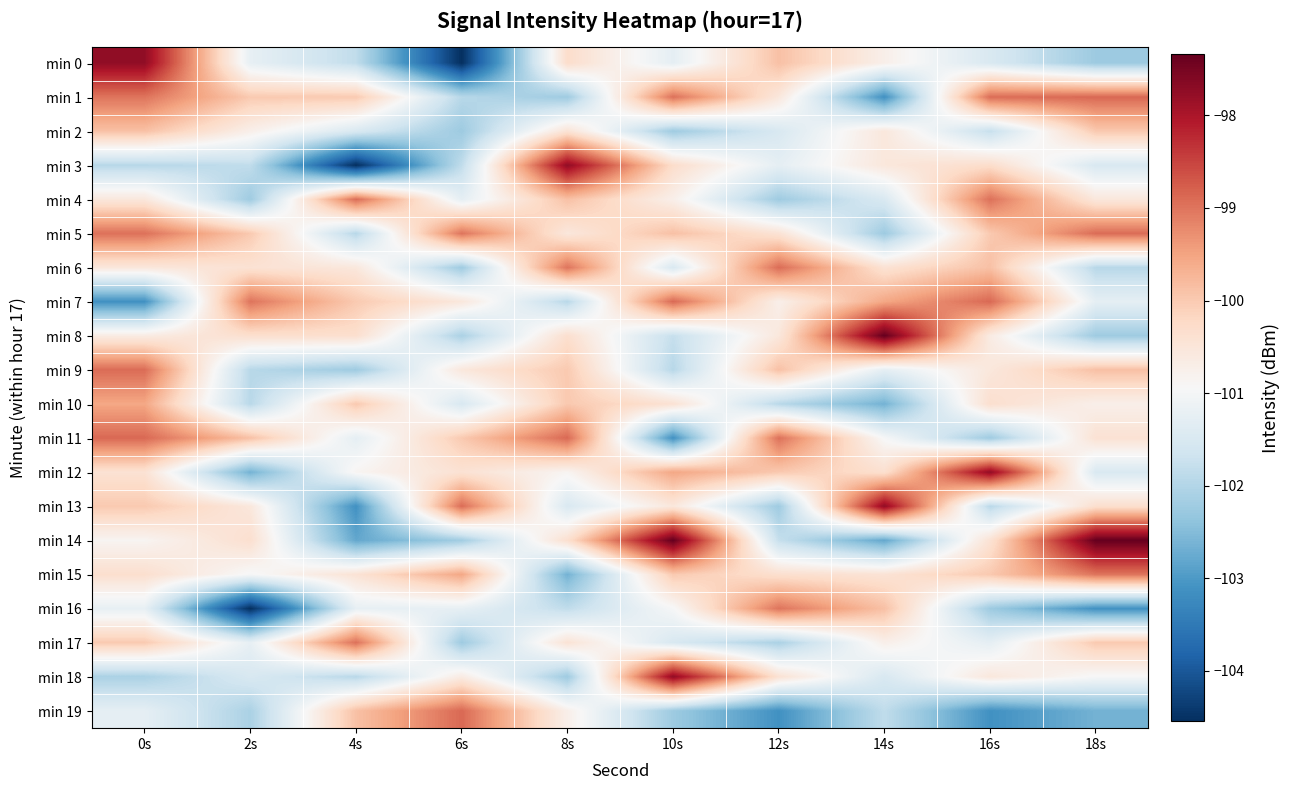

What is the total value across all series at 4s?

-2022.3